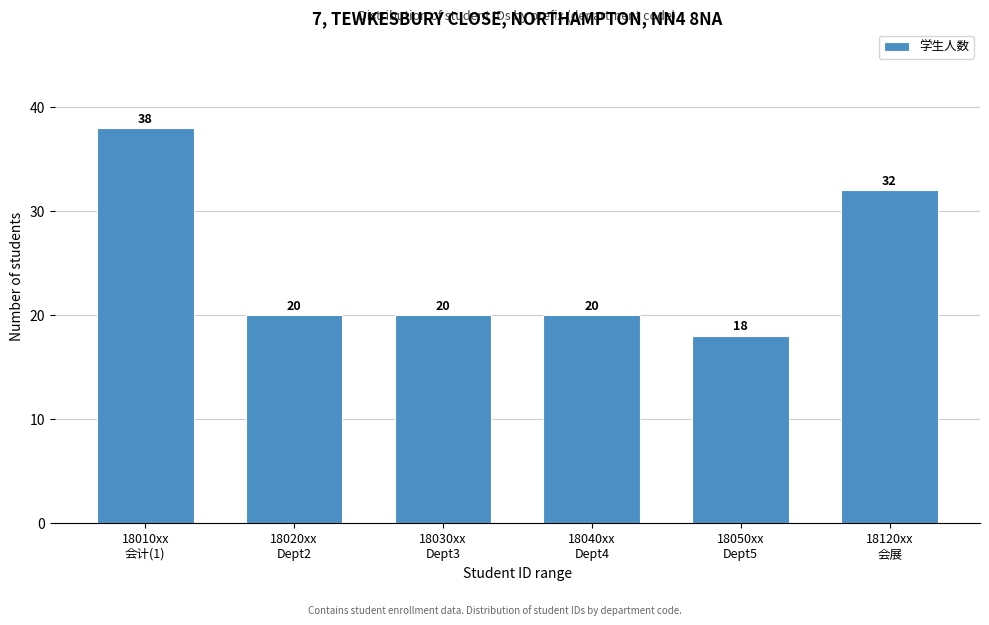

Reading left to right, list all the values displayed in this chart.

38	20	20	20	18	32